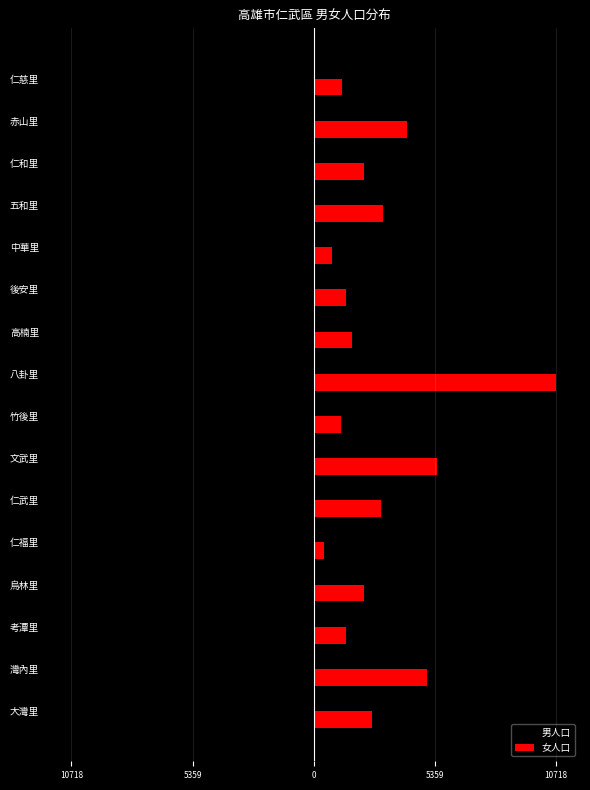

What is the sum of all 女人口 values?

46651